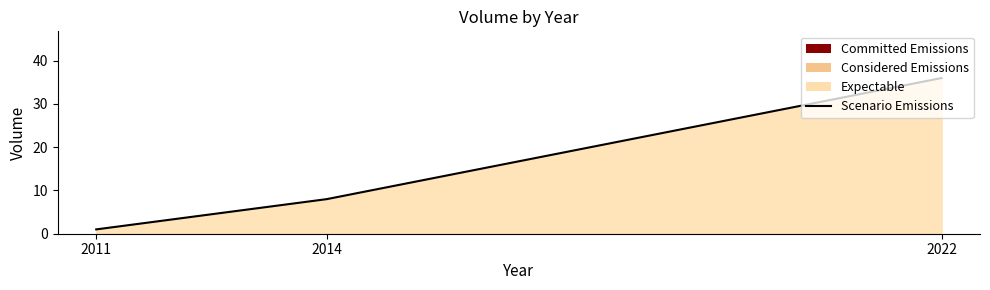

What is the change in value from 2011 to 2014?

+7